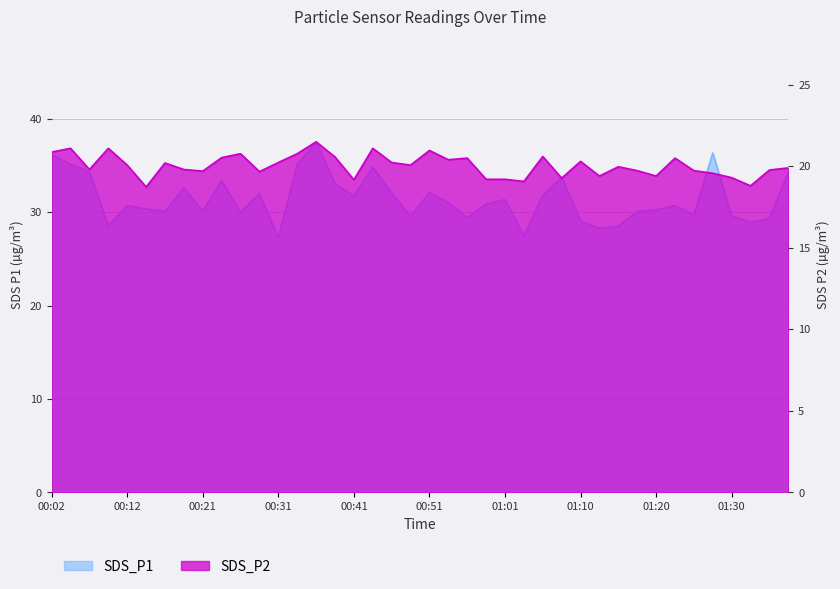

Which series has the largest range (max minus min)?

SDS_P1